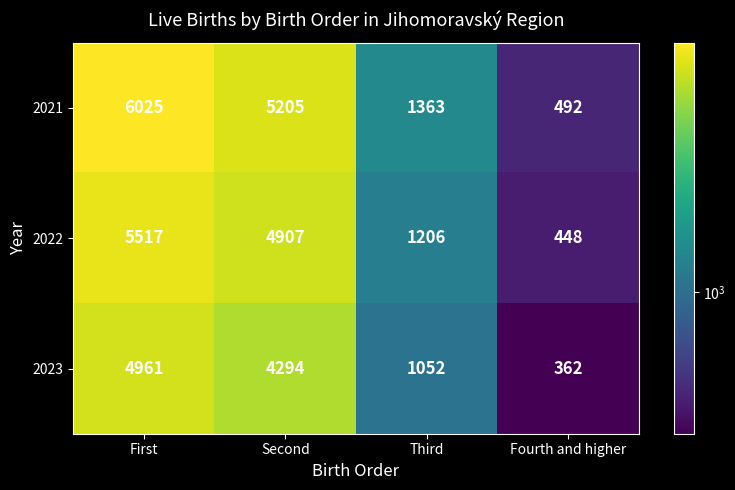

Count the 2022 values in the range 1206 to 5517.

3